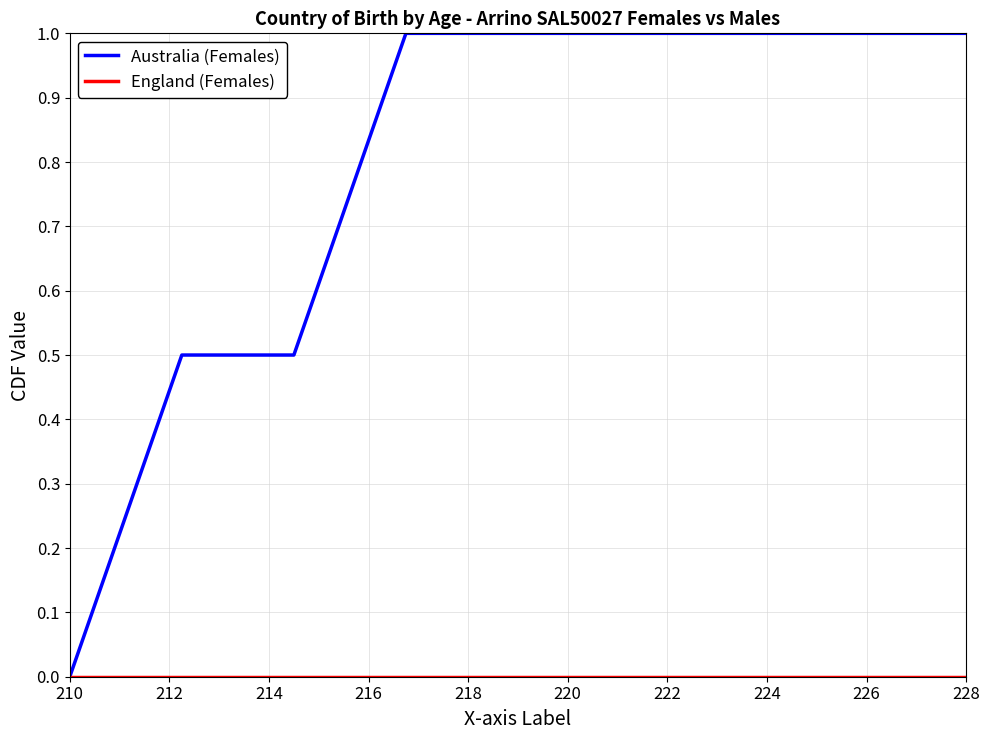

Which series has the largest total across all categories?

Australia (Females)